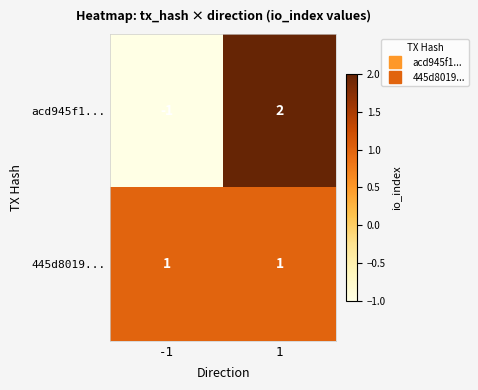

Reading right to left, list all the values displayed in this chart.

acd945f1...: 1=2	-1=-1
445d8019...: 1=1	-1=1